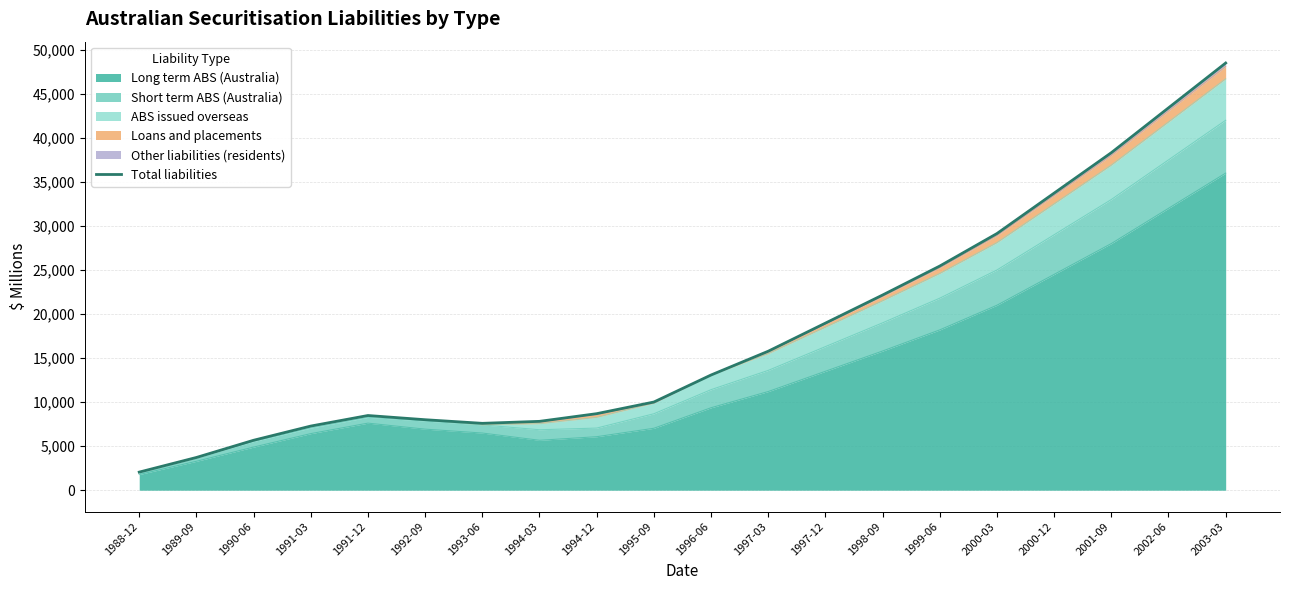

The chart shows a value of 10012 at 1995-09. True or false?

True